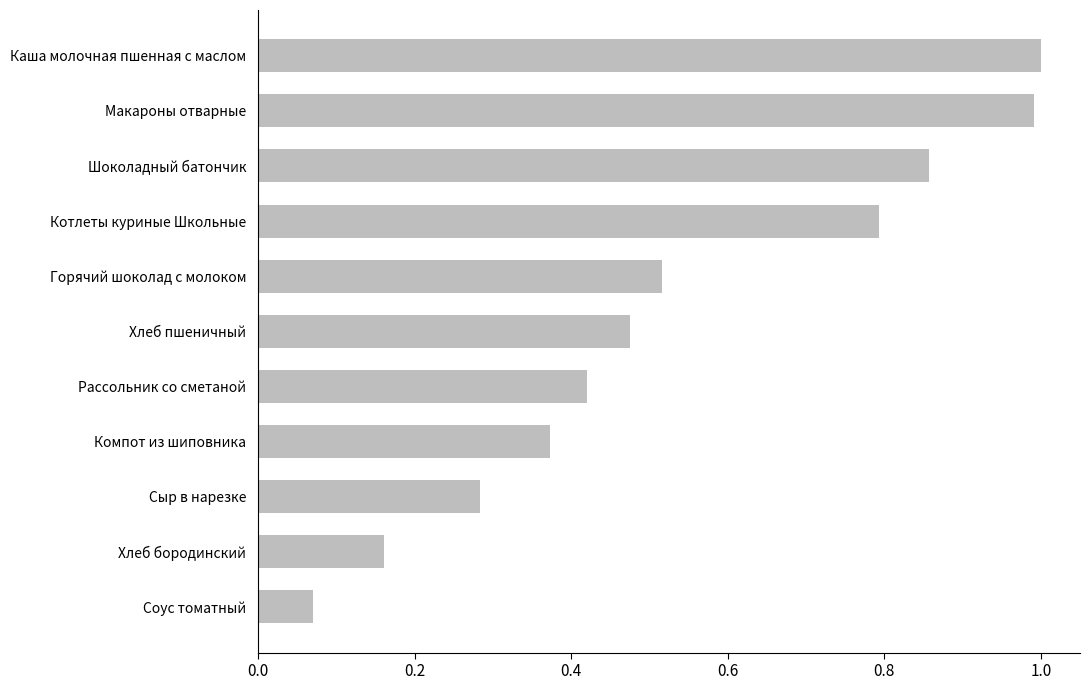

How many categories are shown in the chart?

11